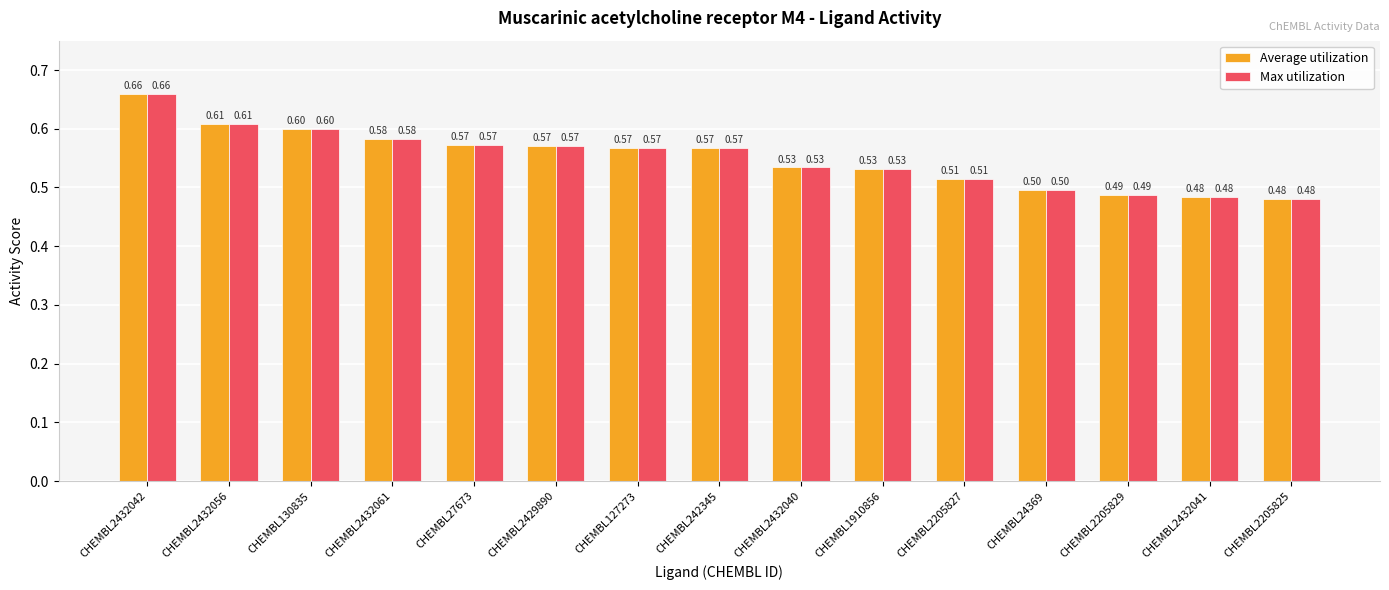

What is the label of the 15th bar from the right?

CHEMBL2432042